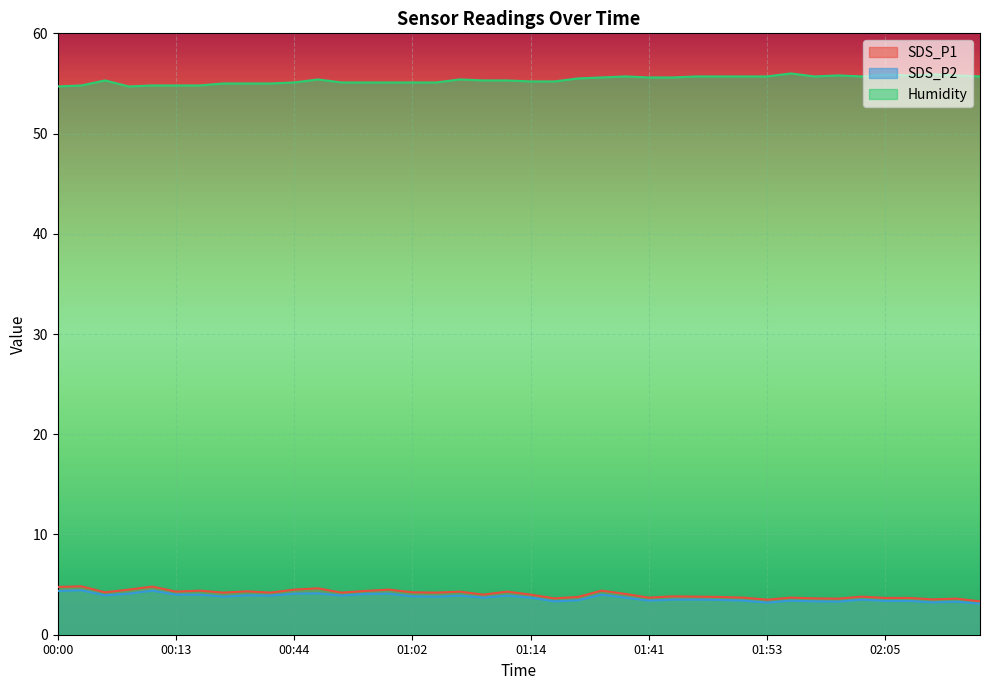

Rank the series by their maximum value, from lowest to highest.

SDS_P2, SDS_P1, Humidity